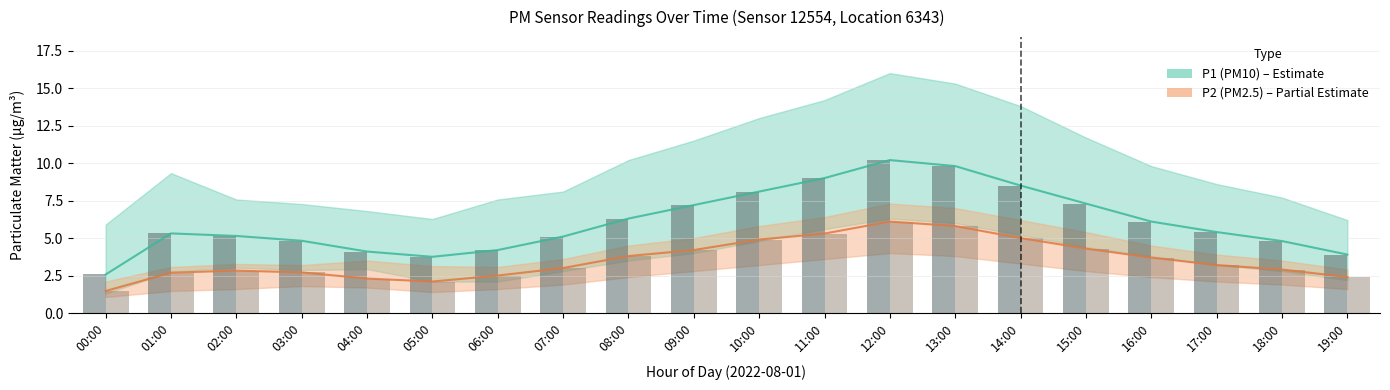

What is the difference between the highest and lowest values at 07:00?

2.1